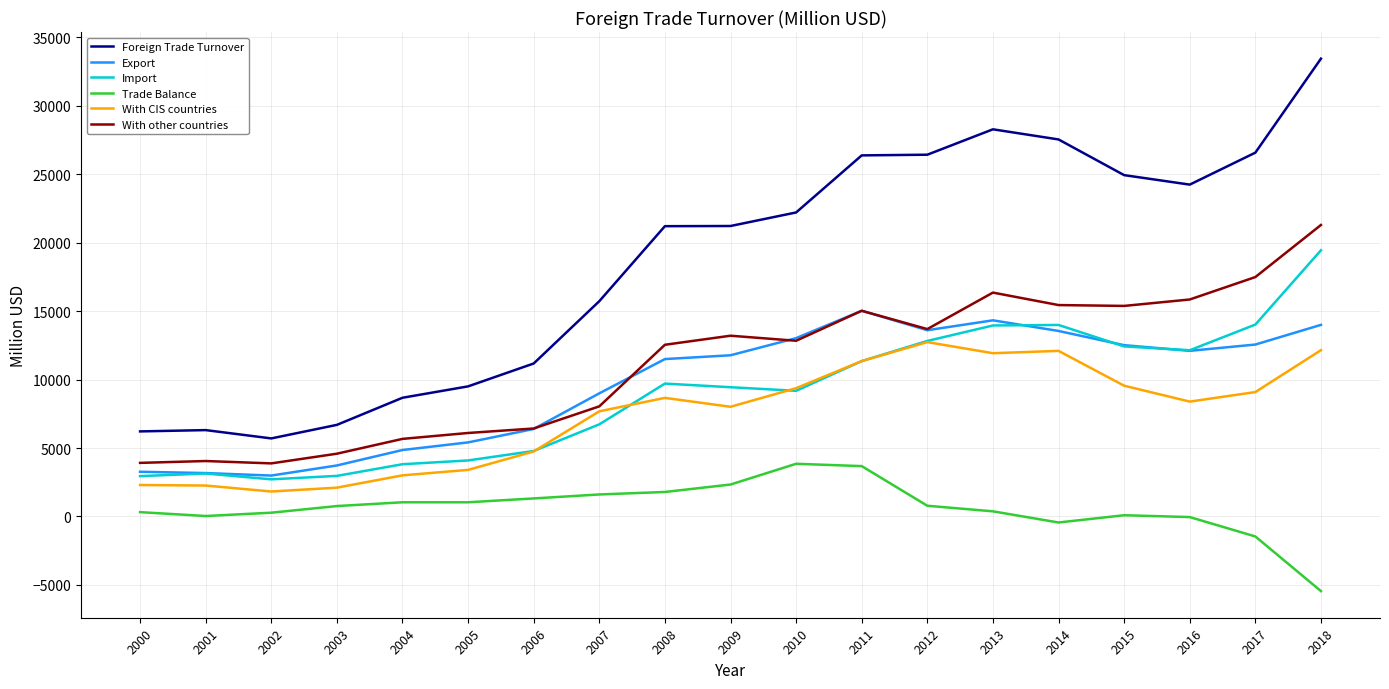

Count the number of categories in the chart.

19